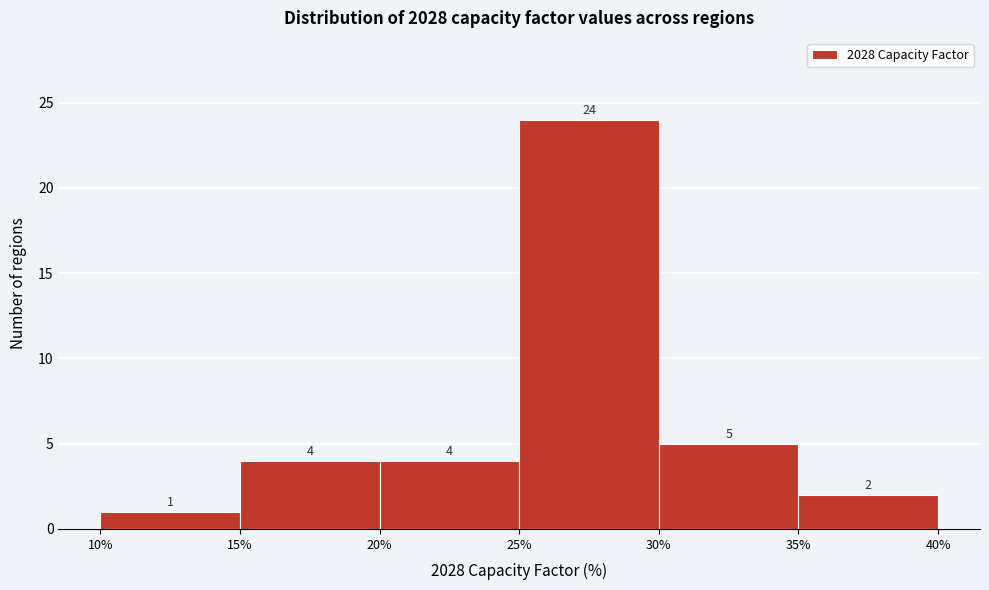

Which range on the x-axis has the tallest bar?

25% to 30%